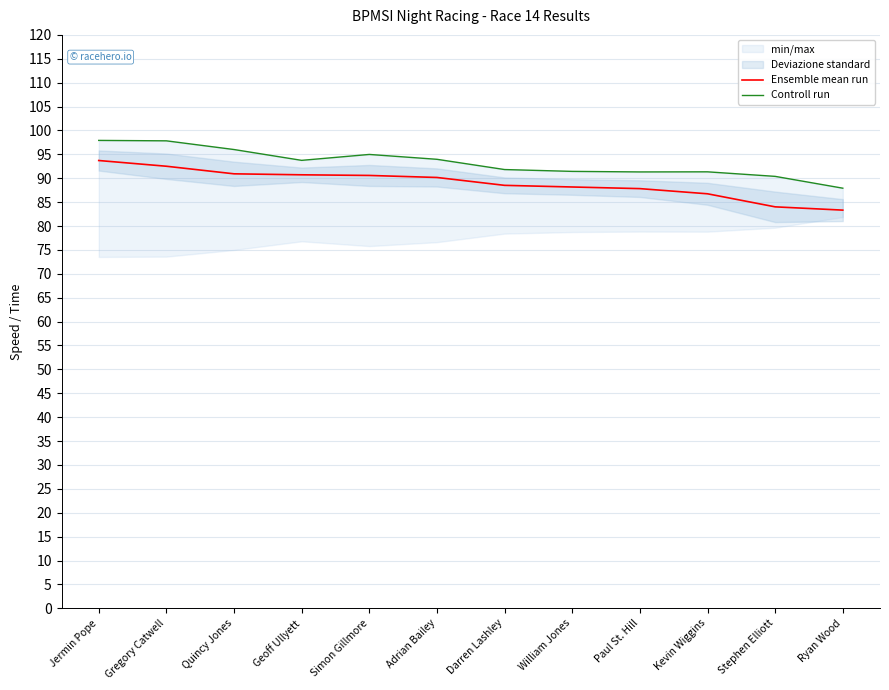

Rank the categories by Controll run value from lowest to highest.

Ryan Wood, Stephen Elliott, Paul St. Hill, Kevin Wiggins, William Jones, Darren Lashley, Geoff Ullyett, Adrian Bailey, Simon Gillmore, Quincy Jones, Gregory Catwell, Jermin Pope